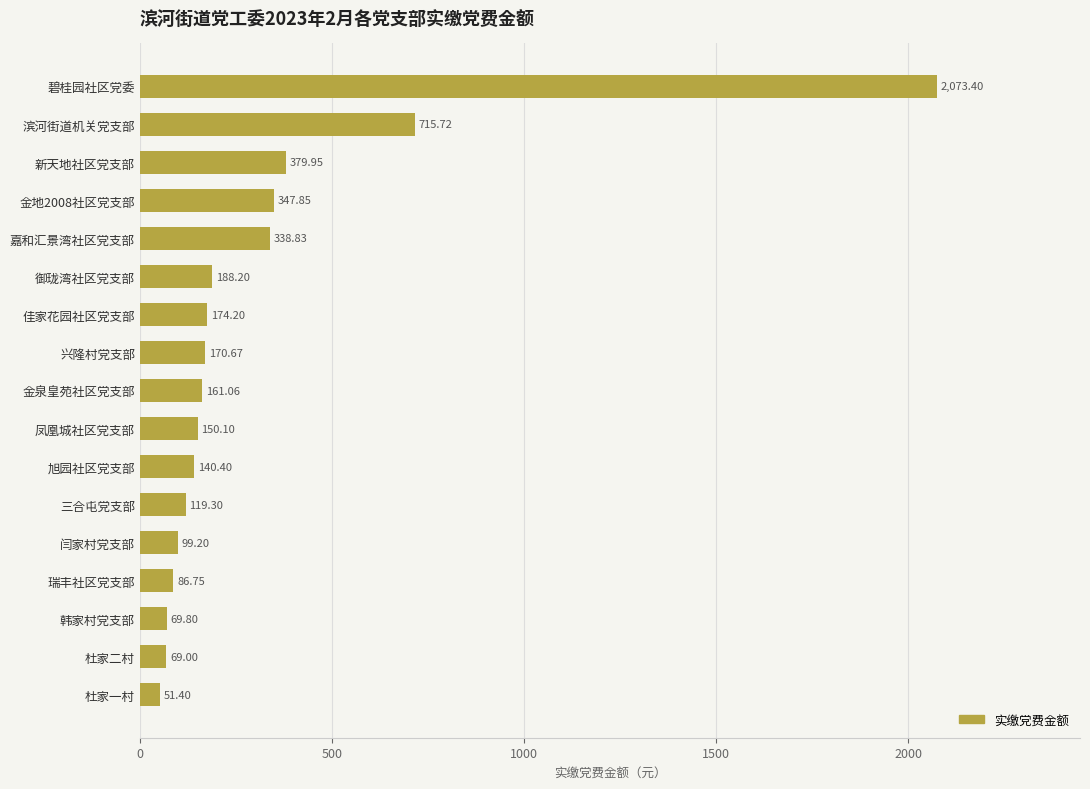

Rank the categories by value from lowest to highest.

杜家一村, 杜家二村, 韩家村党支部, 瑞丰社区党支部, 闫家村党支部, 三合屯党支部, 旭园社区党支部, 凤凰城社区党支部, 金泉皇苑社区党支部, 兴隆村党支部, 佳家花园社区党支部, 御珑湾社区党支部, 嘉和汇景湾社区党支部, 金地2008社区党支部, 新天地社区党支部, 滨河街道机关党支部, 碧桂园社区党委